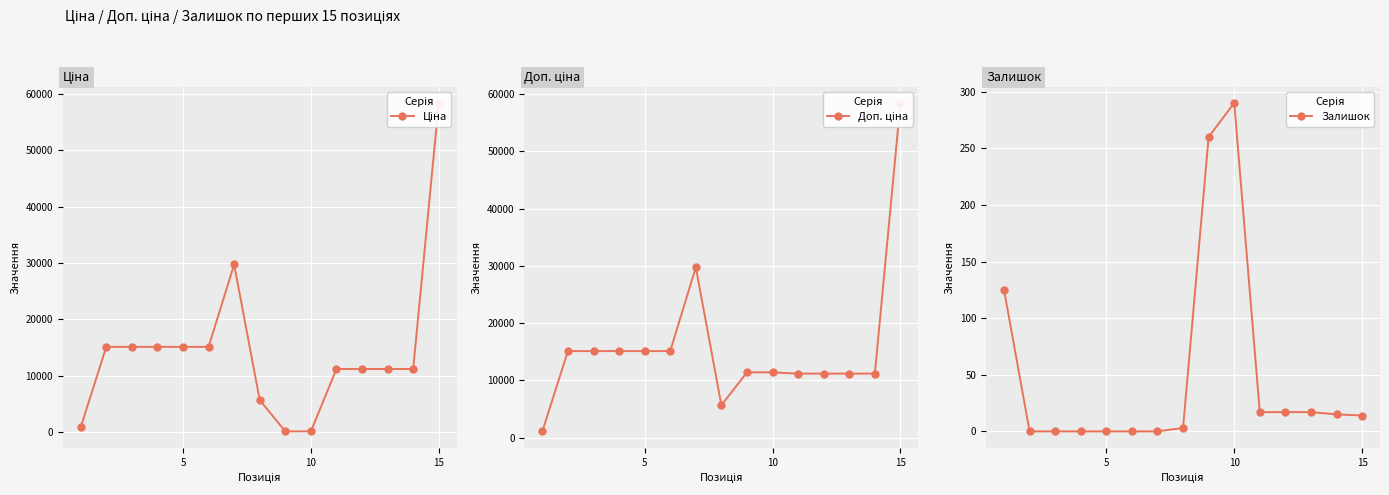

Which category has the highest value in the Залишок series?

10